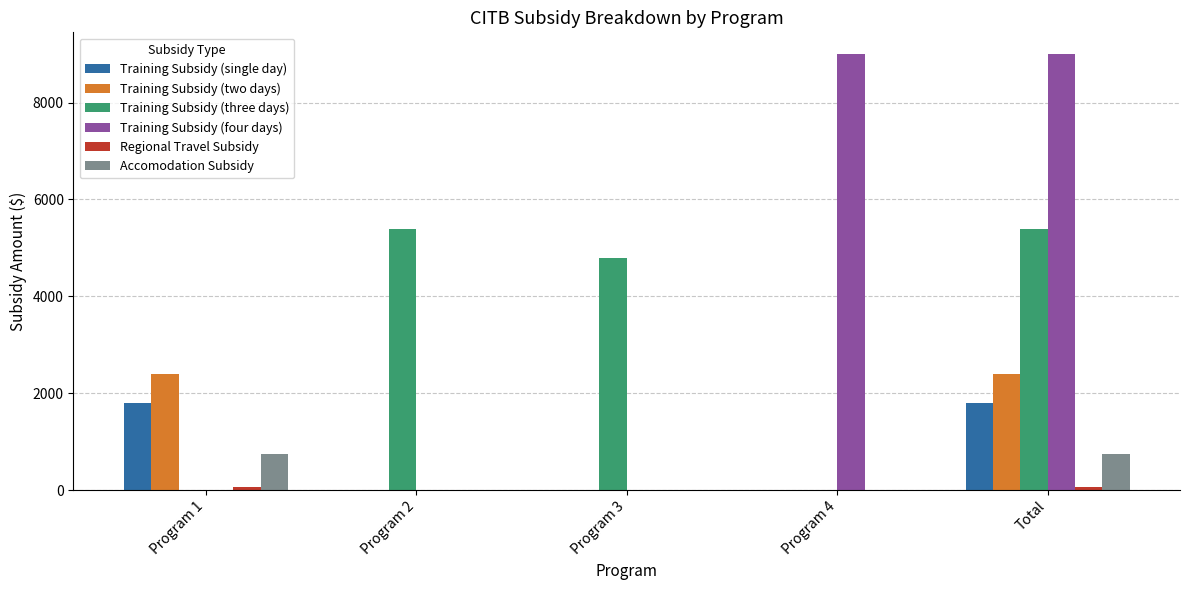

The value of Training Subsidy (four days) at Program 4 is 9000. True or false?

True